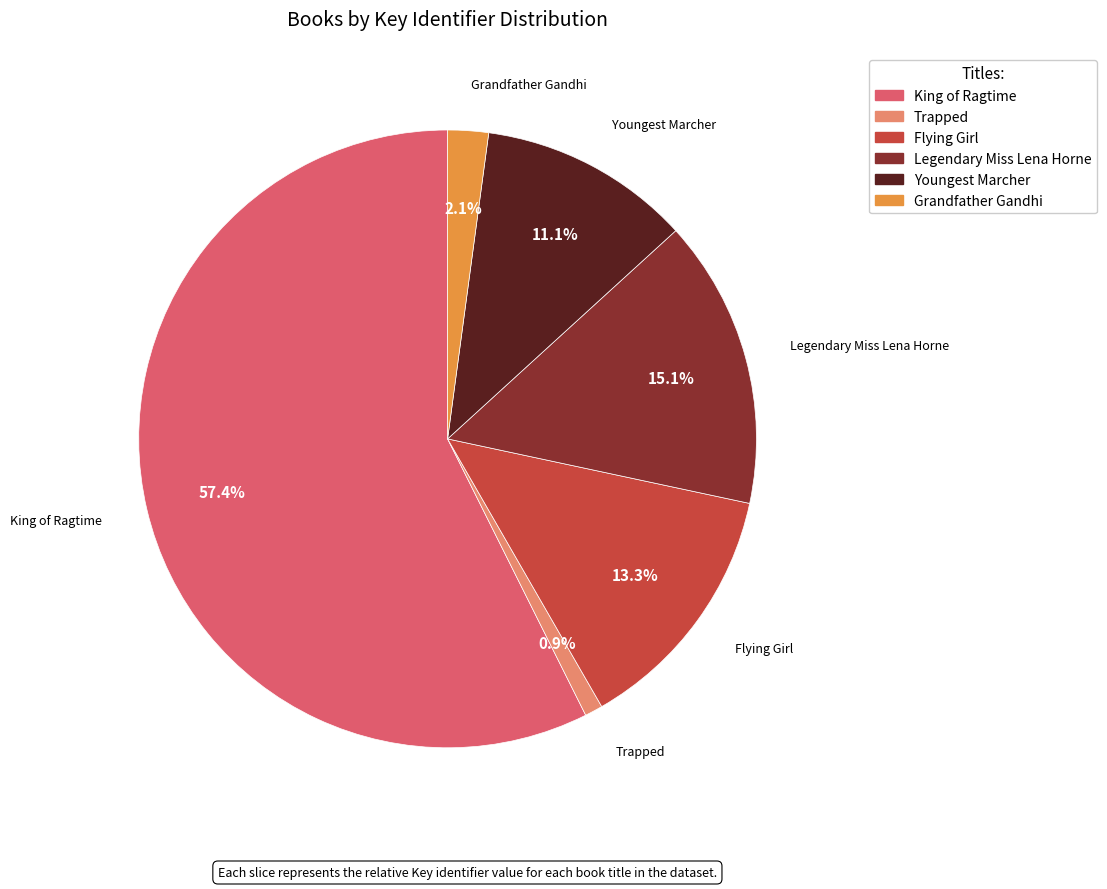

To the nearest percent, what percentage of the pie is Grandfather Gandhi?

2%